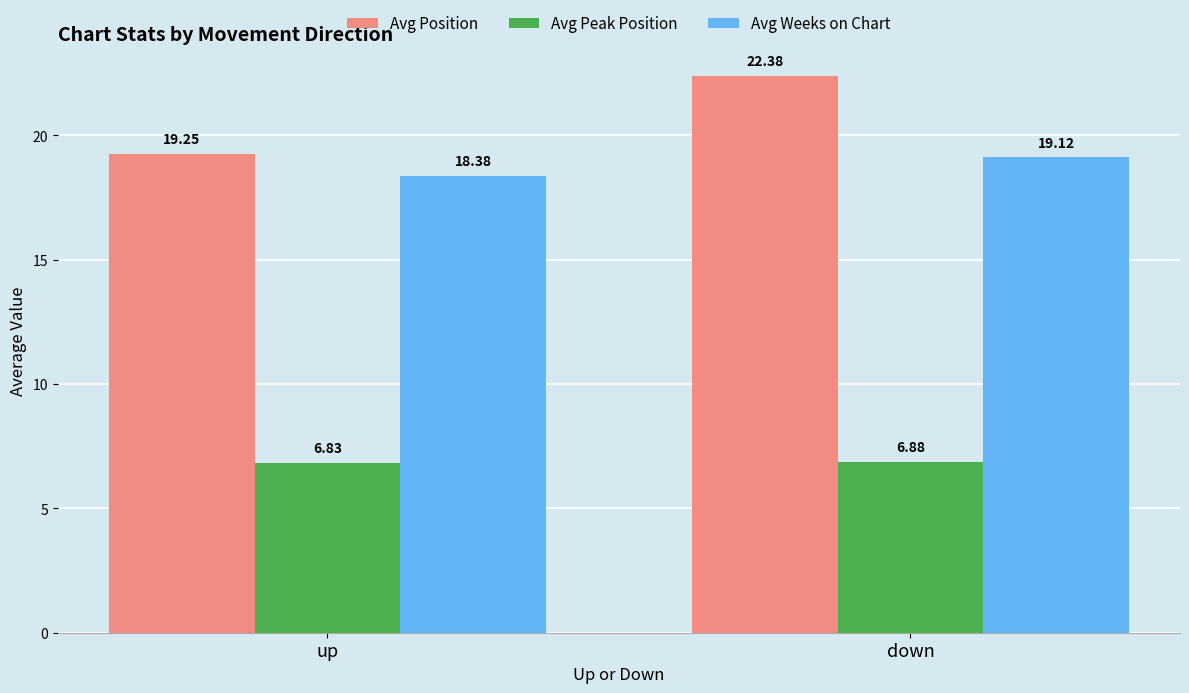

Between up and down, which series saw the biggest shift?

Avg Position